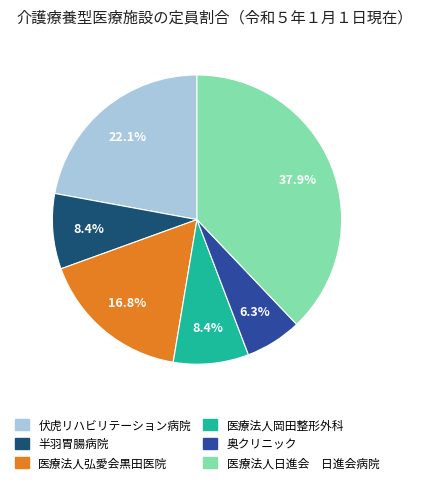

Is it true that 医療法人弘愛会黒田医院 is 17% of the pie?

True